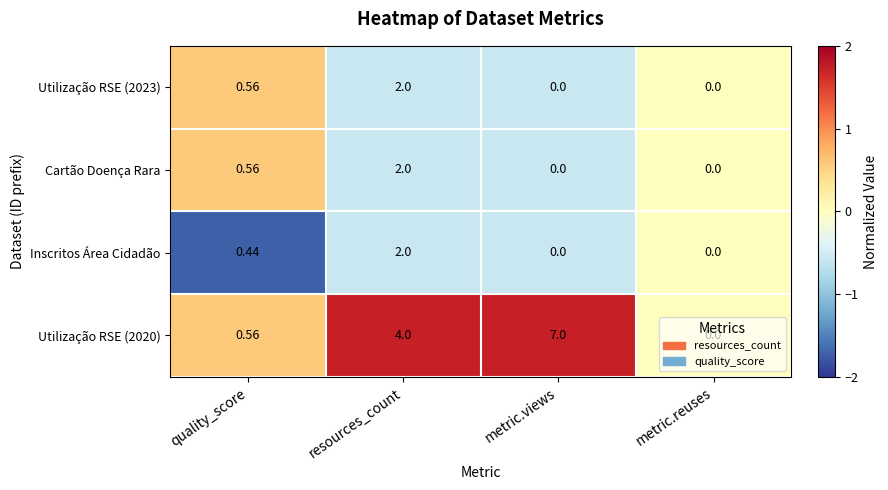

Where is Cartão Doença Rara nearest to the value 1?

quality_score